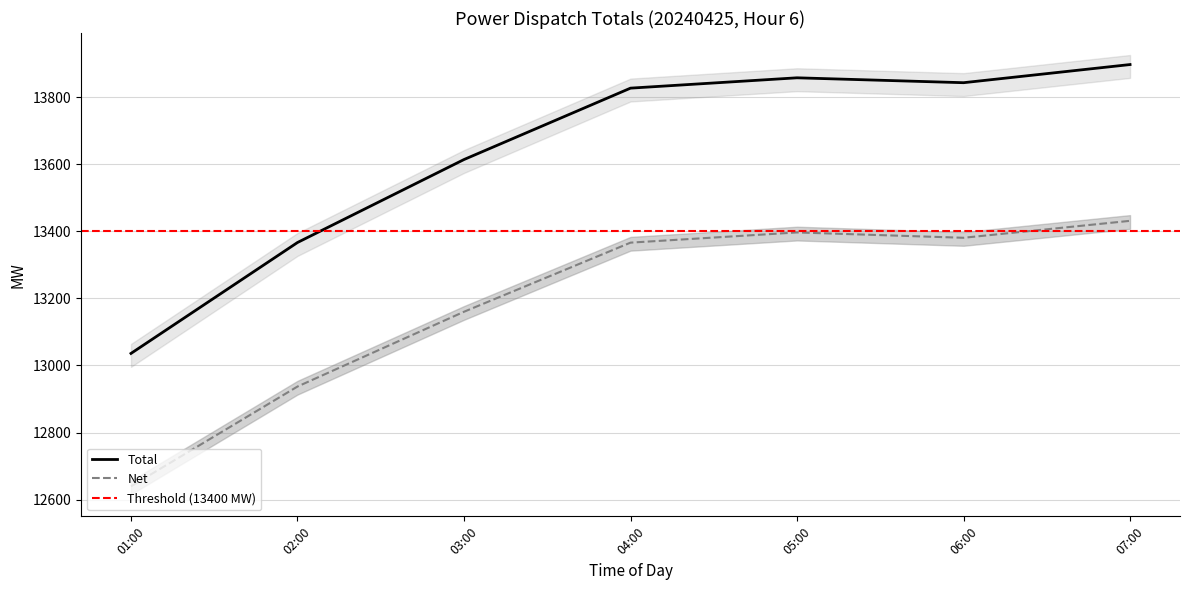

Is the value of Total at 05:00 greater than the value of Net at 04:00?

Yes